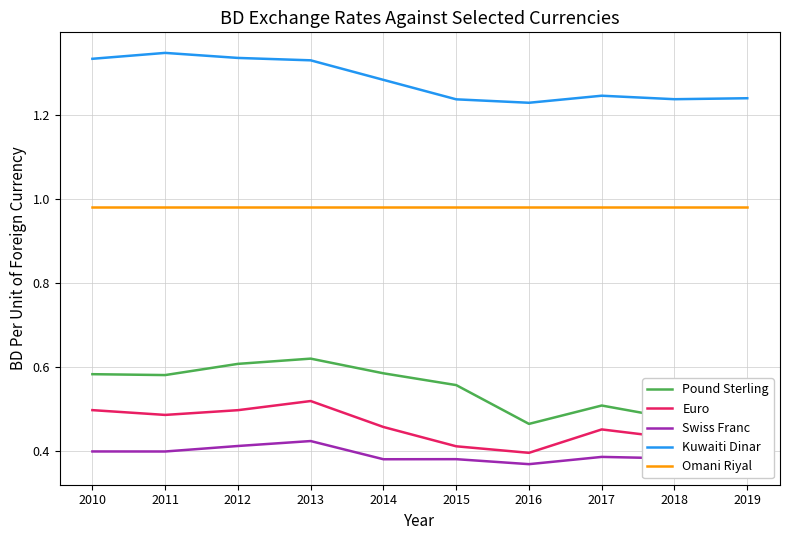

Which series has the largest range (max minus min)?

Pound Sterling